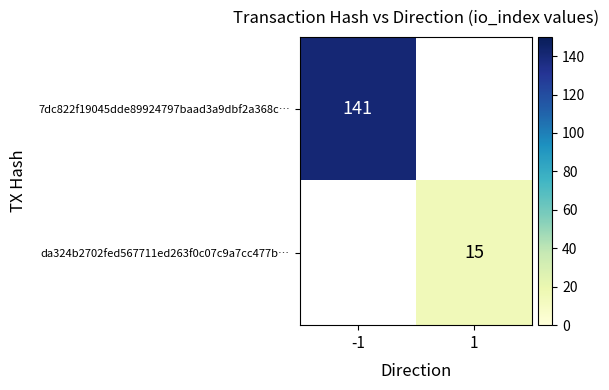

Is the value of da324b2702fed567711ed263f0c07c9a7cc477b… at 1 greater than the value of 7dc822f19045dde89924797baad3a9dbf2a368c… at -1?

No